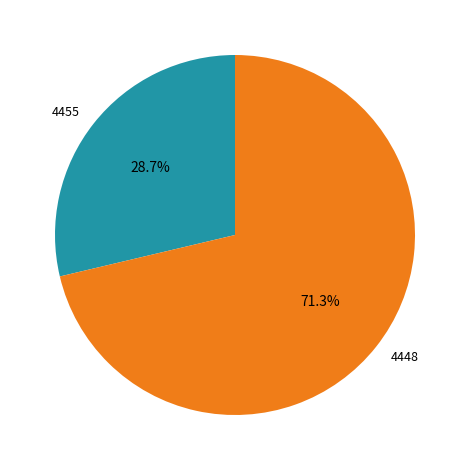

Count the number of slices in the pie.

2